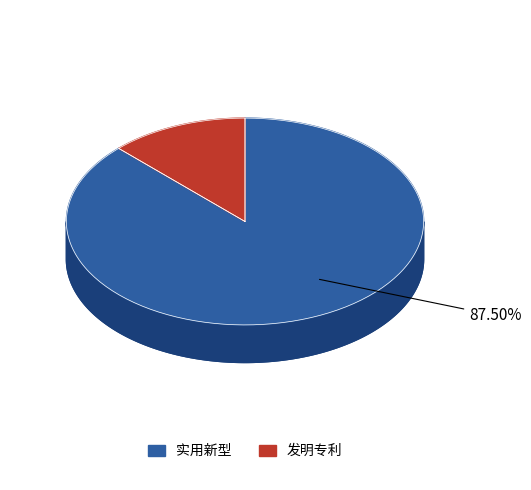

What is the majority slice?

实用新型